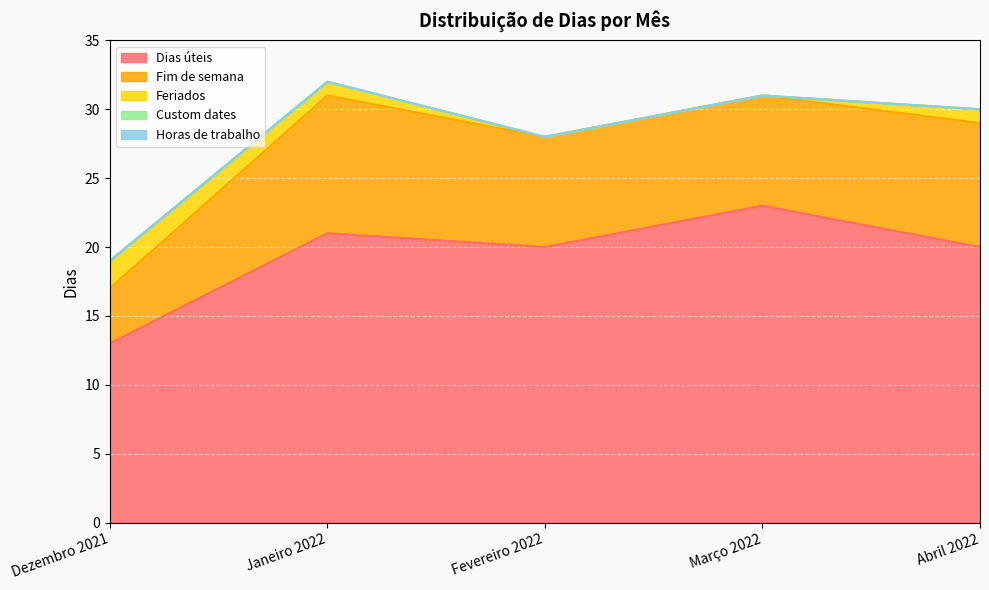

How many distinct data groups are displayed?

5